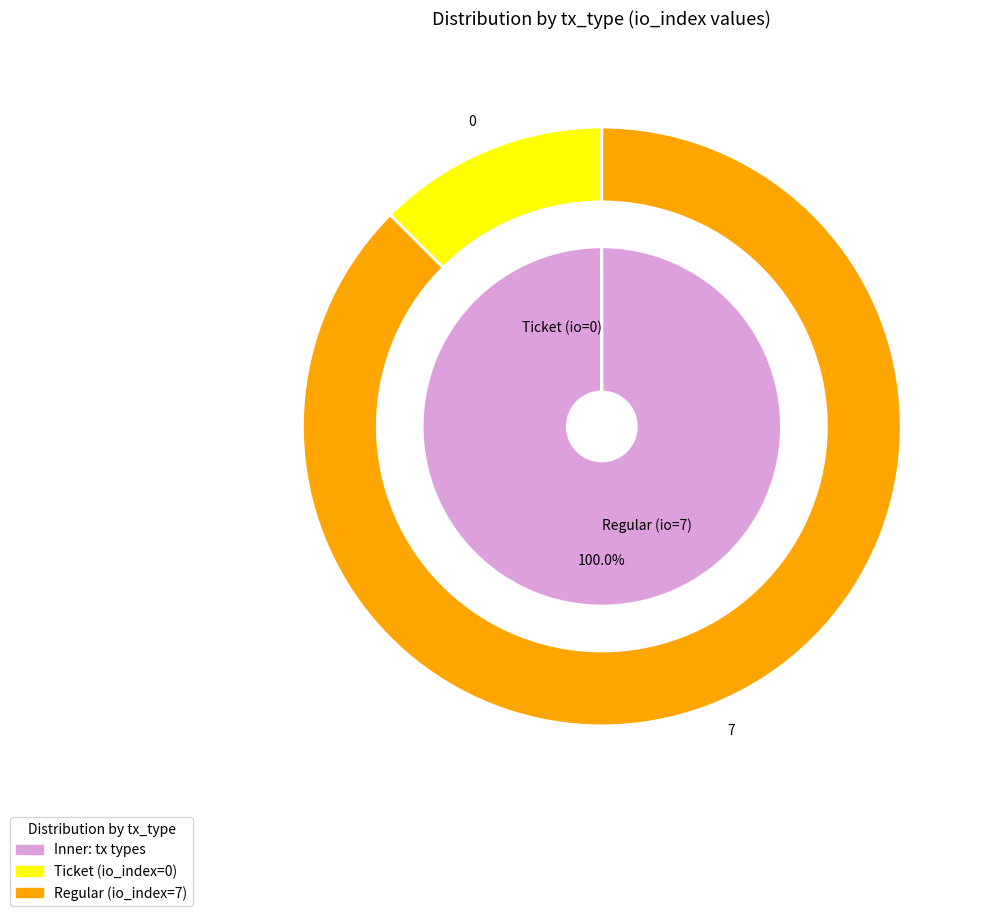

How many segments does this pie chart have?

2